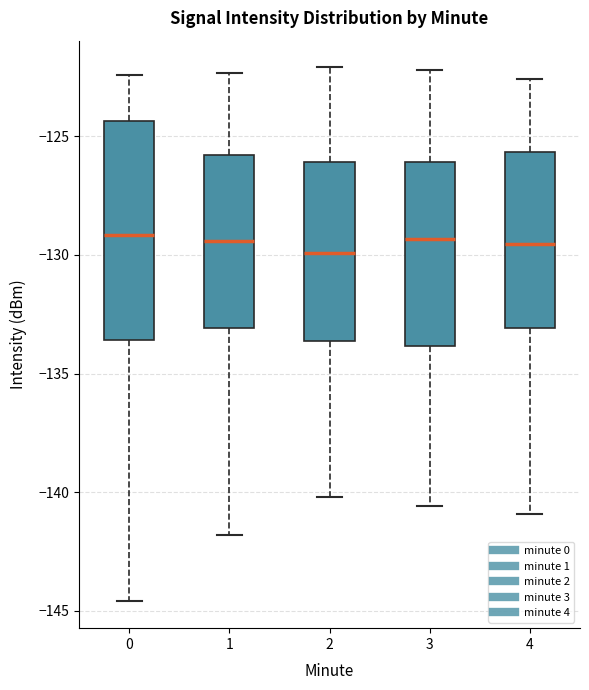

Reading left to right, transcribe this box plot: for each box, give where its median line is, the range the box spans, and where its two whiskers end, as read against the y-axis. The values are not printed on the chart, so give them approximately, as read against the axis.

0: median -129.0, box -133.5 to -124.5, whiskers -144.5 to -122.5
1: median -129.5, box -133.0 to -126.0, whiskers -142.0 to -122.5
2: median -130.0, box -133.5 to -126.0, whiskers -140.0 to -122.0
3: median -129.5, box -134.0 to -126.0, whiskers -140.5 to -122.0
4: median -129.5, box -133.0 to -125.5, whiskers -141.0 to -122.5